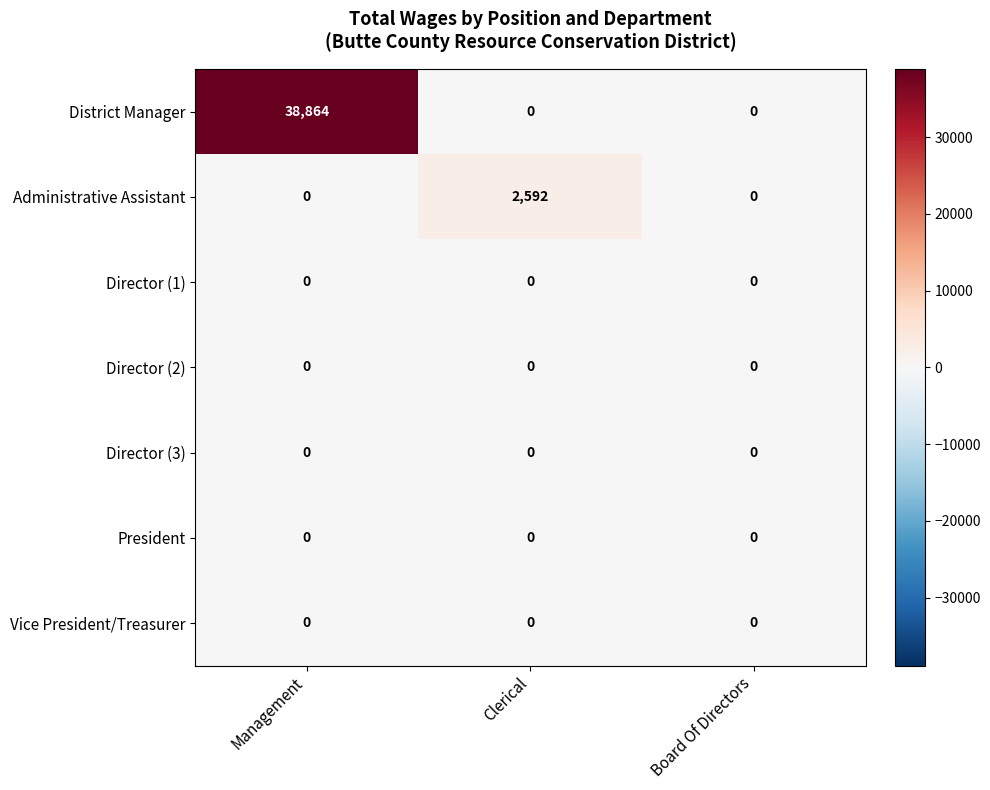

What is the greatest value displayed?

38864